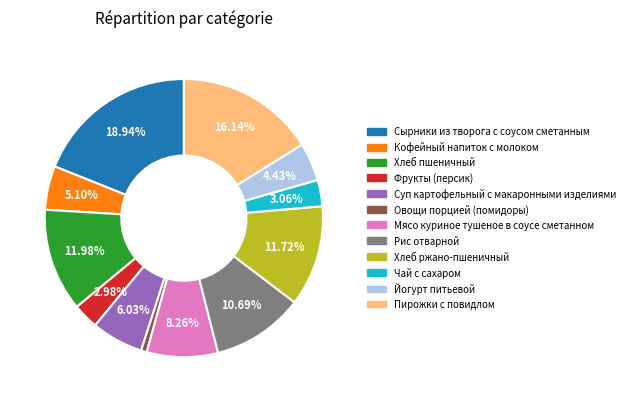

Does Суп картофельный с макаронными изделиями account for over 50% of the chart?

No